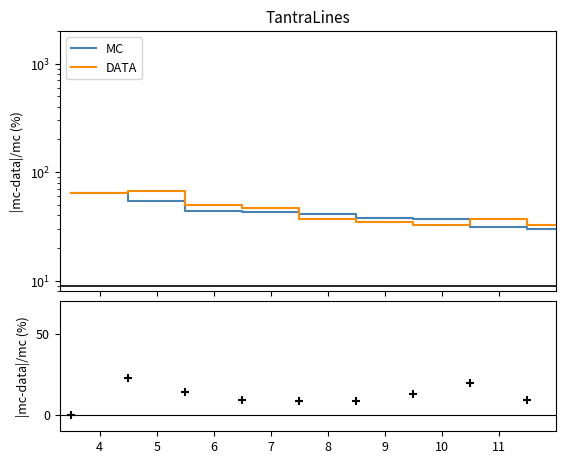

At which category is the sum across all series the highest?

5